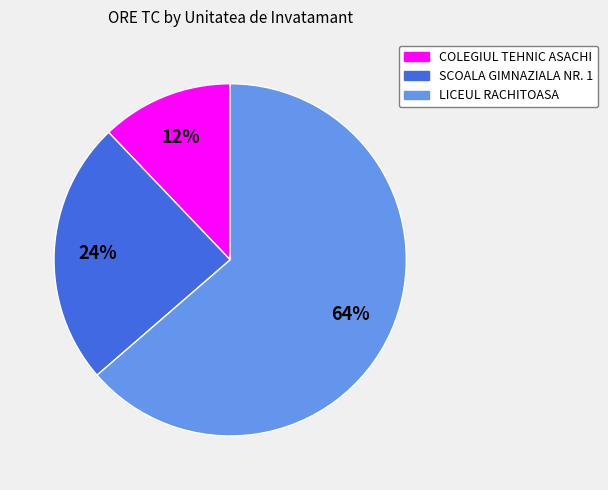

To the nearest percent, what is the average slice percentage?

33%